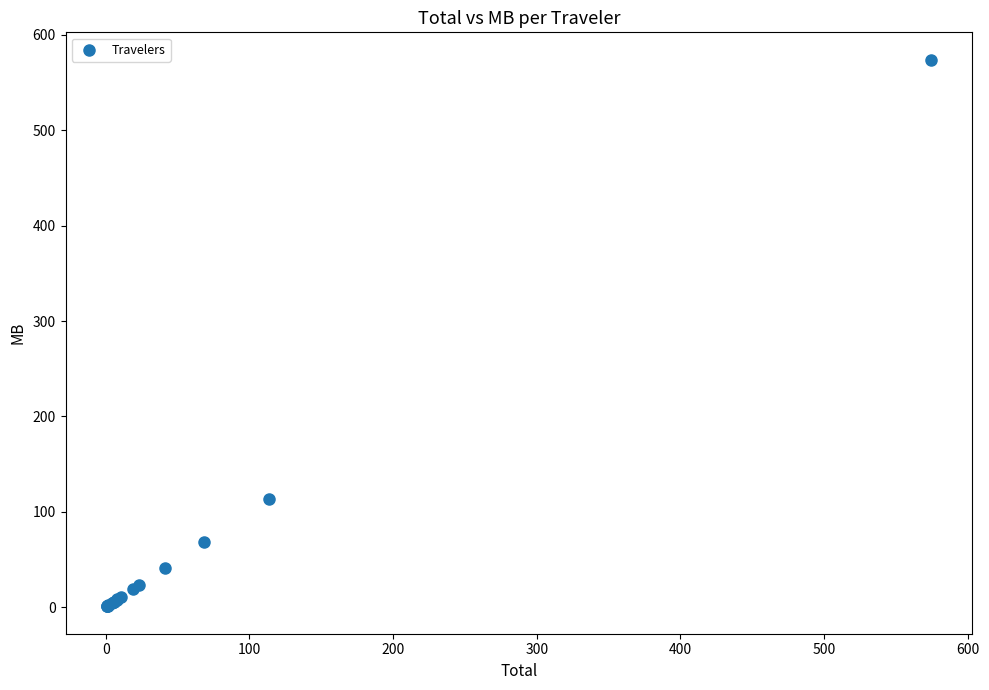

What Y value in the scatter plot is closest to 287?

113.6